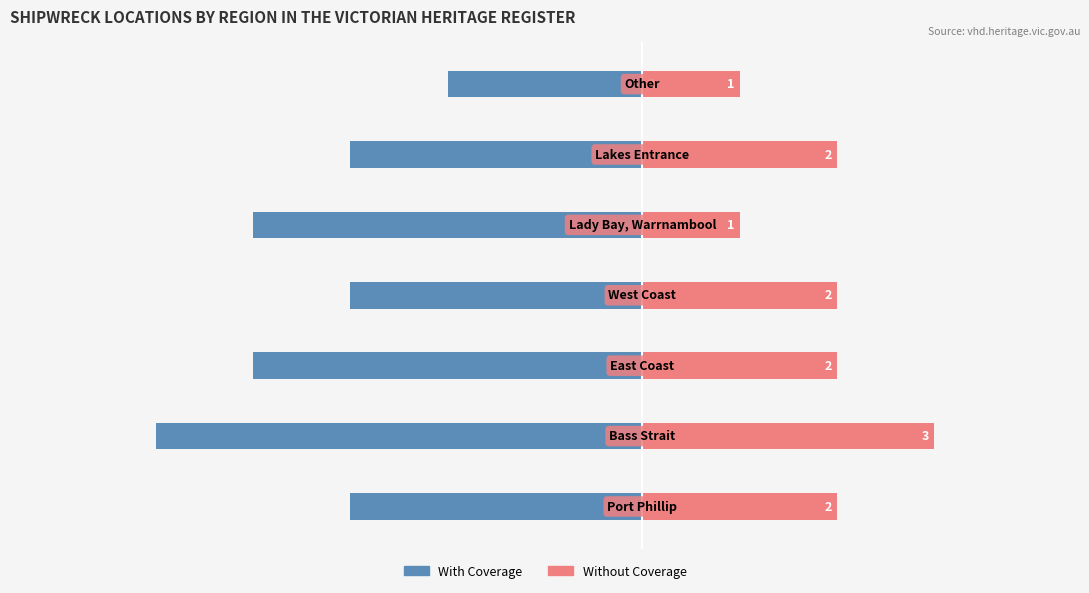

What is the sum of all Without Coverage values?

13